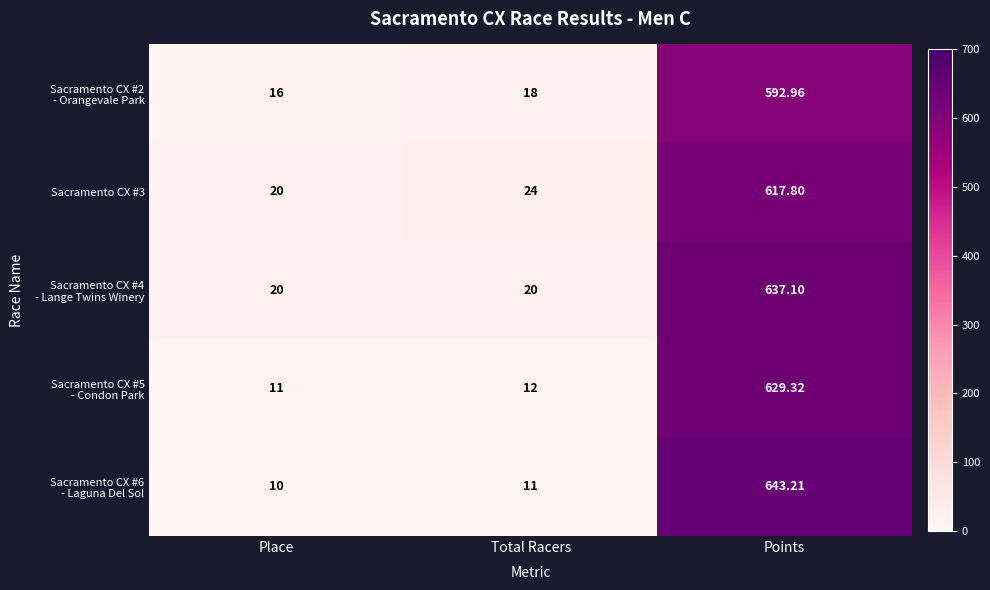

How many categories are shown in the chart?

3